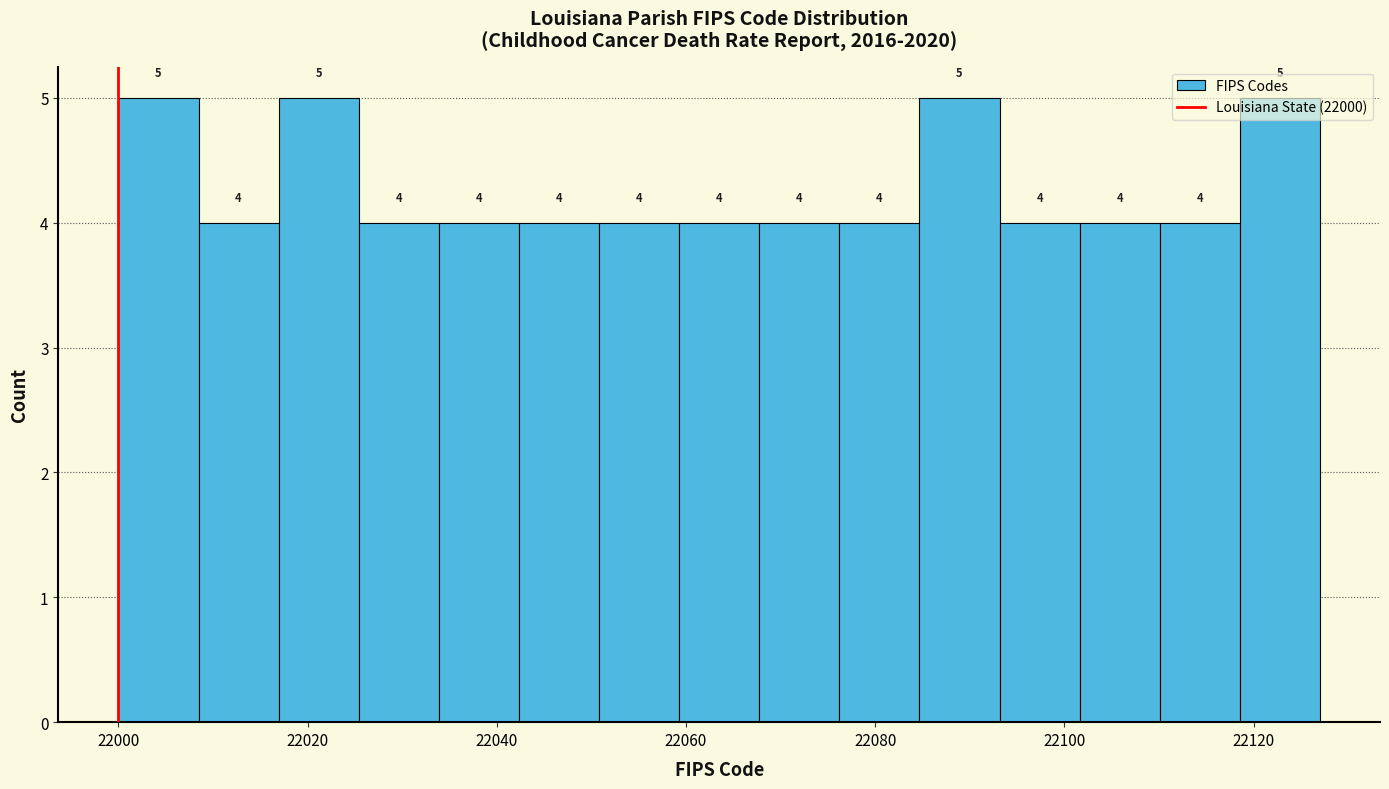

Reading left to right, list every bar in this chart as the range it spans on the x-axis followed by its height. The bar edges are not printed on the chart, so give them approximately, as read against the axis.

22000 to 22008: 5
22008 to 22016: 4
22016 to 22026: 5
22026 to 22034: 4
22034 to 22042: 4
22042 to 22050: 4
22050 to 22060: 4
22060 to 22068: 4
22068 to 22076: 4
22076 to 22084: 4
22084 to 22094: 5
22094 to 22102: 4
22102 to 22110: 4
22110 to 22118: 4
22118 to 22128: 5